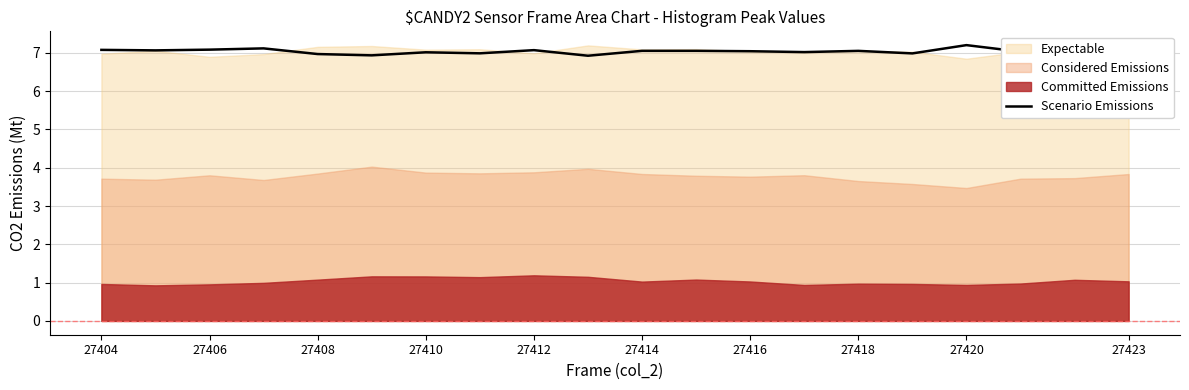

The value at 27406 is 7.1. True or false?

True